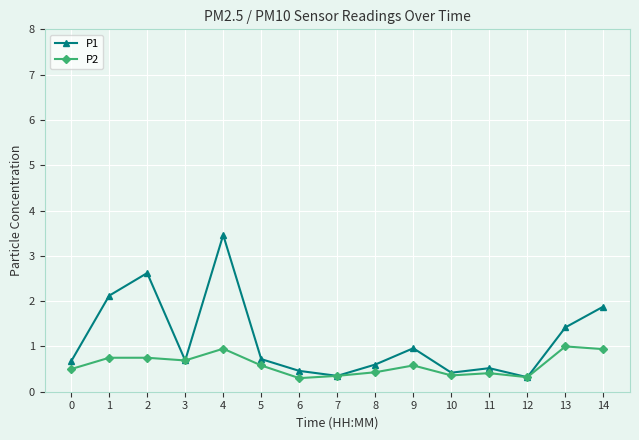

Which series has the largest total across all categories?

P1